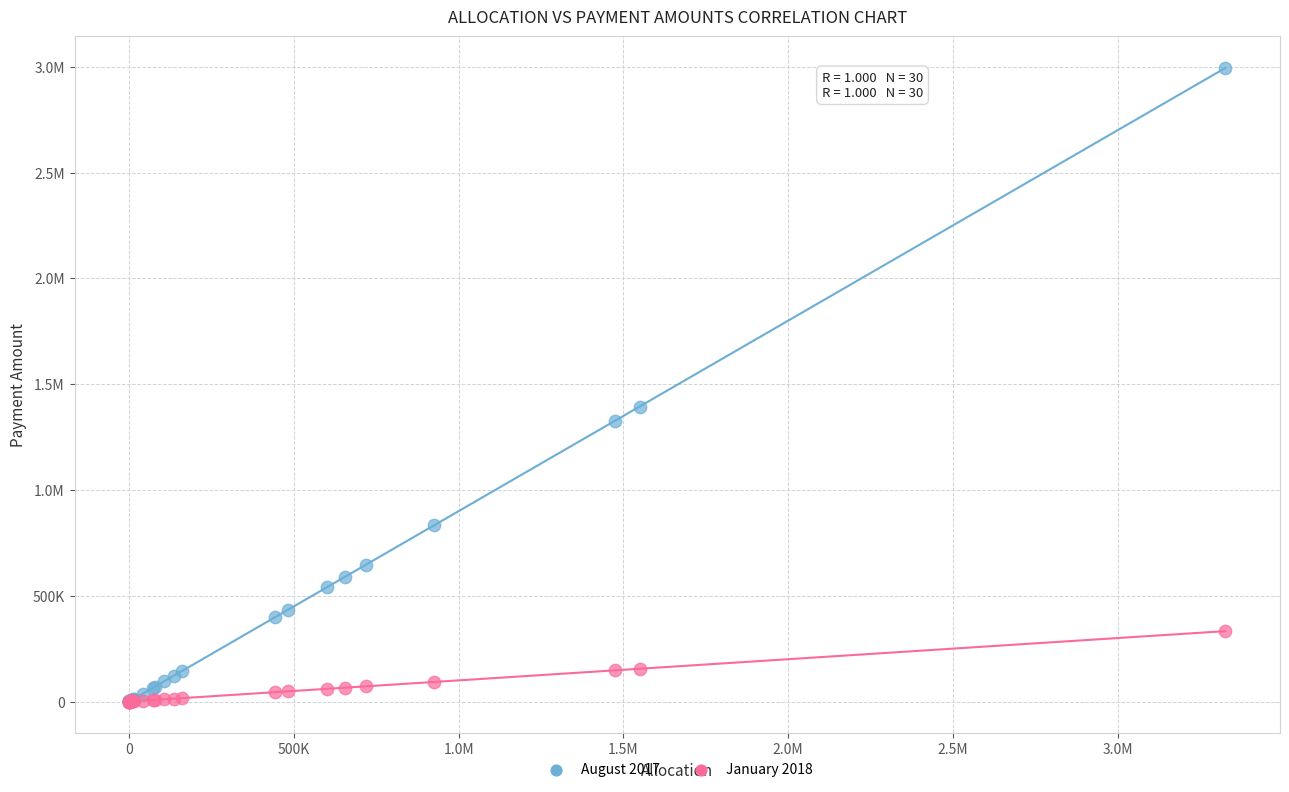

What are all the series names shown in the legend?

August 2017, January 2018